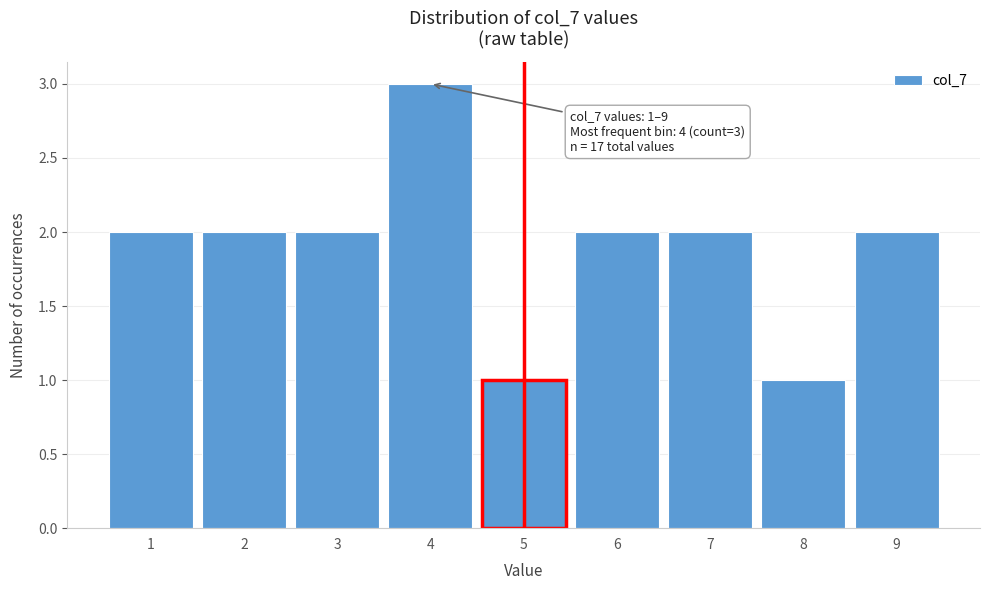

Over which range of the x-axis is the bar tallest?

3.5 to 4.5